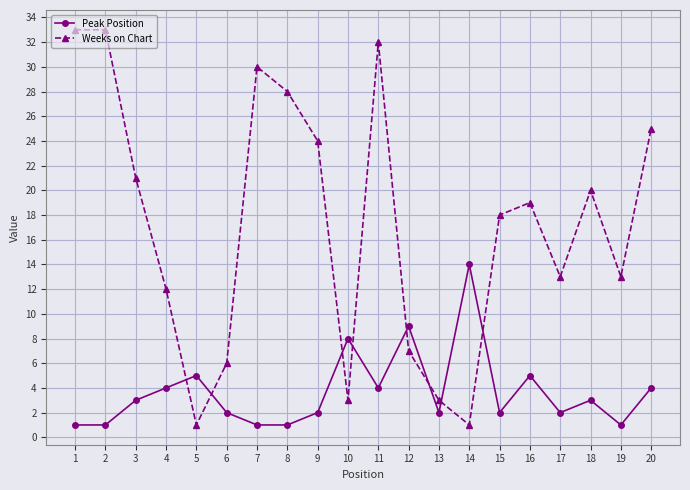

What is the sum of all Peak Position values?

74